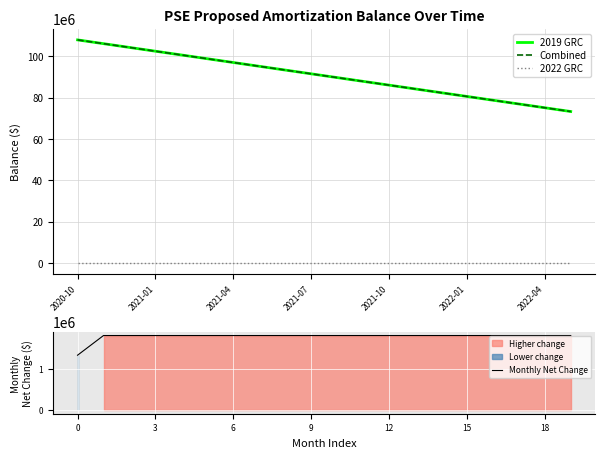

What is the minimum value for Monthly Net Change?

1339378.1